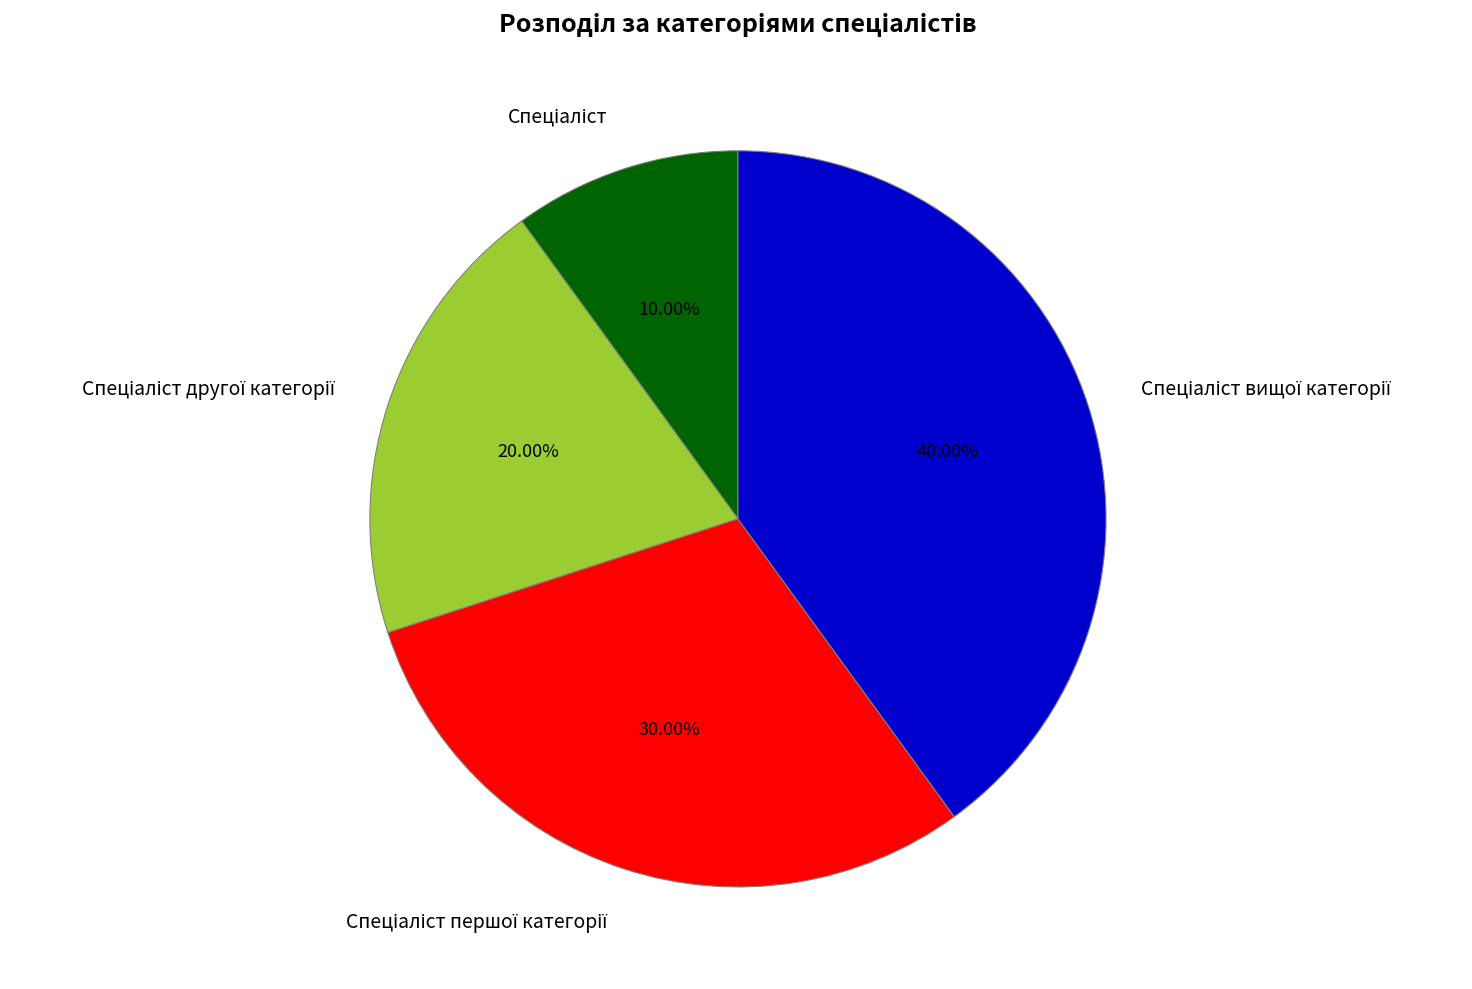

Does any single category account for the majority?

No